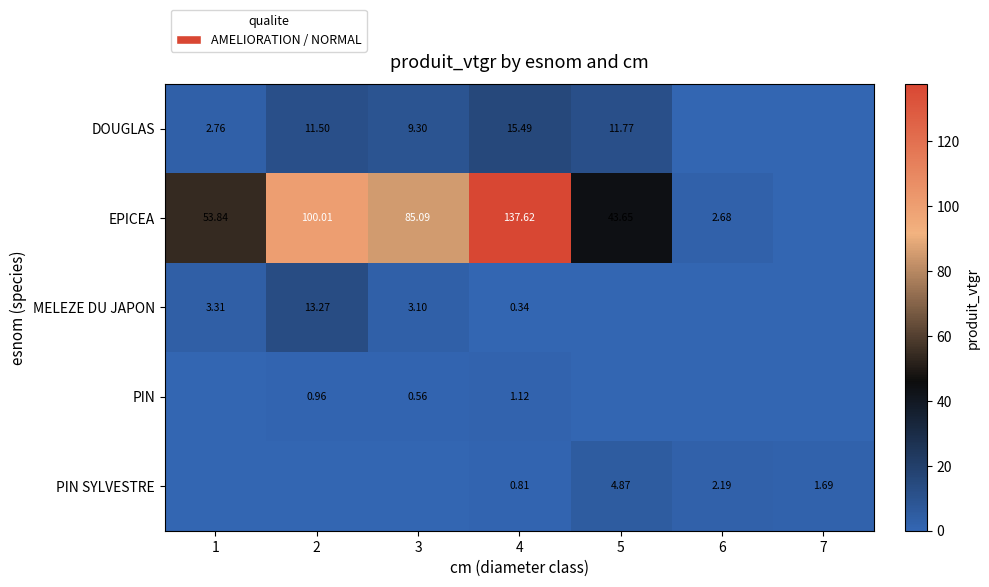

Is the value of PIN SYLVESTRE at 6 greater than the value of EPICEA at 6?

No